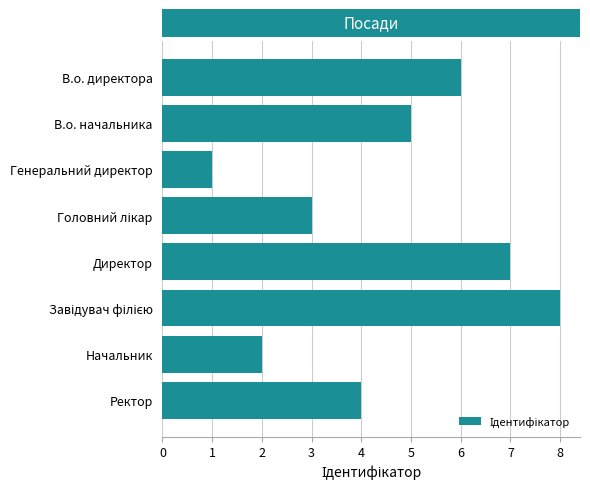

What is the difference between the second highest and minimum values?

6